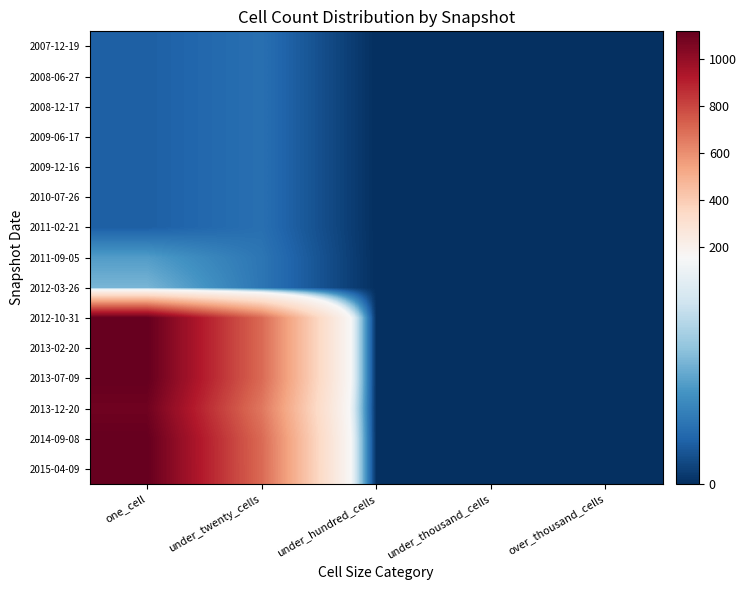

Reading left to right, list all the values displayed in this chart.

2007-12-19: one_cell=28	under_twenty_cells=38	under_hundred_cells=0	under_thousand_cells=0	over_thousand_cells=0
2008-06-27: one_cell=28	under_twenty_cells=38	under_hundred_cells=0	under_thousand_cells=0	over_thousand_cells=0
2008-12-17: one_cell=28	under_twenty_cells=38	under_hundred_cells=0	under_thousand_cells=0	over_thousand_cells=0
2009-06-17: one_cell=28	under_twenty_cells=38	under_hundred_cells=0	under_thousand_cells=0	over_thousand_cells=0
2009-12-16: one_cell=28	under_twenty_cells=38	under_hundred_cells=0	under_thousand_cells=0	over_thousand_cells=0
2010-07-26: one_cell=28	under_twenty_cells=38	under_hundred_cells=0	under_thousand_cells=0	over_thousand_cells=0
2011-02-21: one_cell=28	under_twenty_cells=38	under_hundred_cells=0	under_thousand_cells=0	over_thousand_cells=0
2011-09-05: one_cell=68	under_twenty_cells=42	under_hundred_cells=0	under_thousand_cells=0	over_thousand_cells=0
2012-03-26: one_cell=83	under_twenty_cells=42	under_hundred_cells=0	under_thousand_cells=0	over_thousand_cells=0
2012-10-31: one_cell=1117	under_twenty_cells=702	under_hundred_cells=0	under_thousand_cells=0	over_thousand_cells=0
2013-02-20: one_cell=1117	under_twenty_cells=702	under_hundred_cells=0	under_thousand_cells=0	over_thousand_cells=0
2013-07-09: one_cell=1117	under_twenty_cells=702	under_hundred_cells=0	under_thousand_cells=0	over_thousand_cells=0
2013-12-20: one_cell=1089	under_twenty_cells=664	under_hundred_cells=0	under_thousand_cells=0	over_thousand_cells=0
2014-09-08: one_cell=1116	under_twenty_cells=701	under_hundred_cells=0	under_thousand_cells=0	over_thousand_cells=0
2015-04-09: one_cell=1116	under_twenty_cells=702	under_hundred_cells=0	under_thousand_cells=0	over_thousand_cells=0